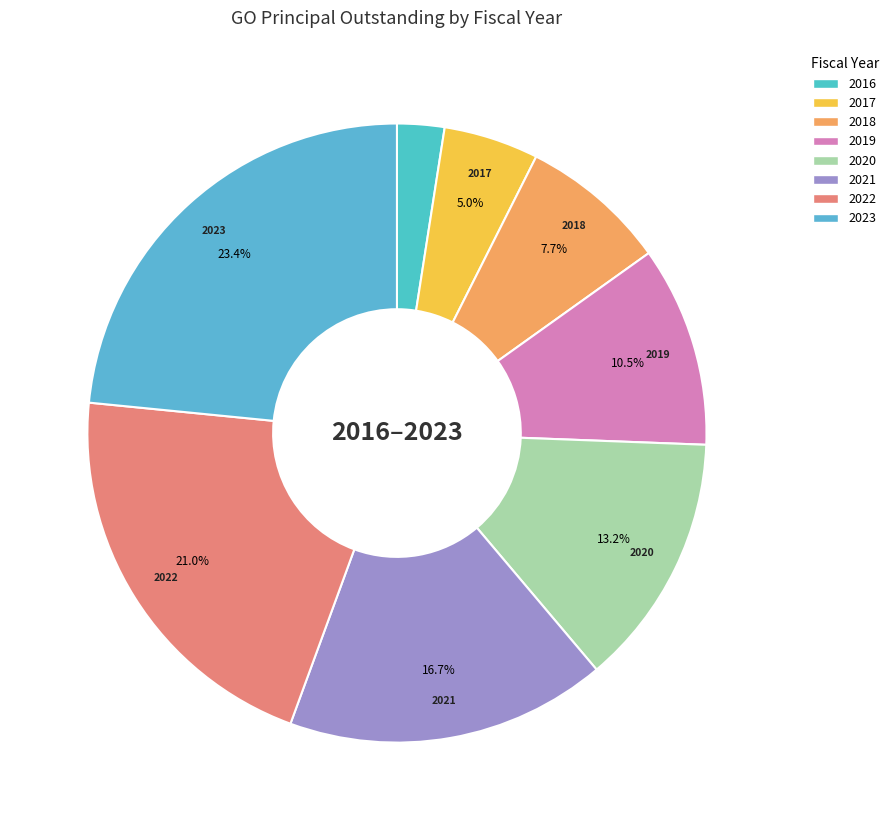

What is the ratio of the value at 2016 to the value at 2017?

0.5